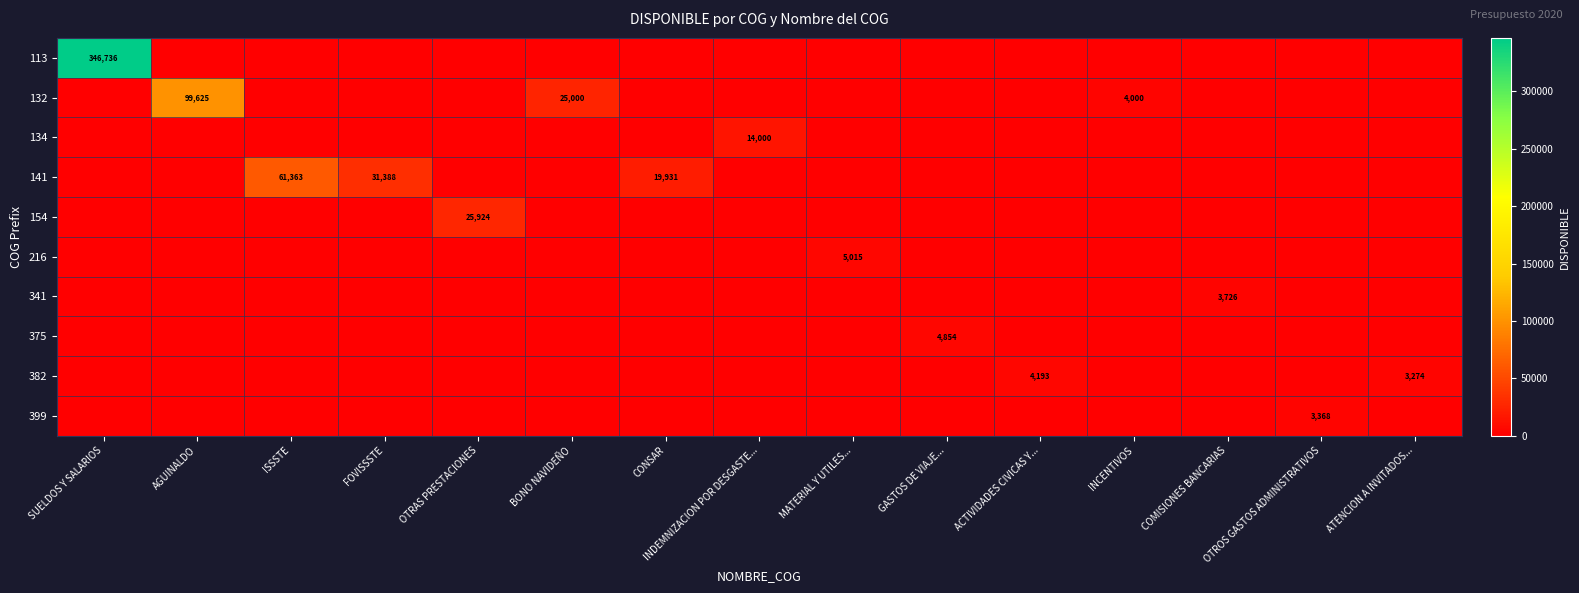

What is the difference between the maximum and second lowest values in the 113 series?

346736.1